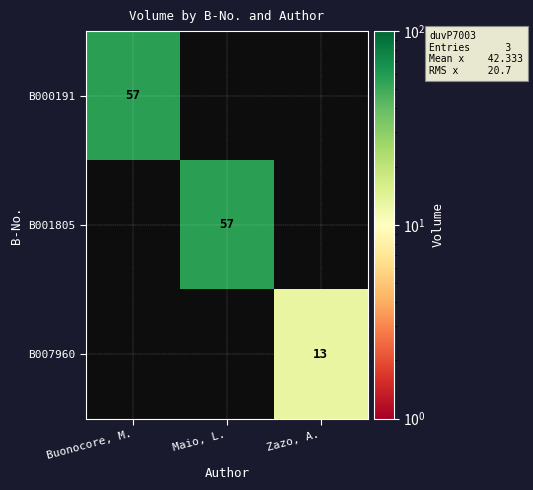

At which category is the sum across all series the highest?

Buonocore, M.